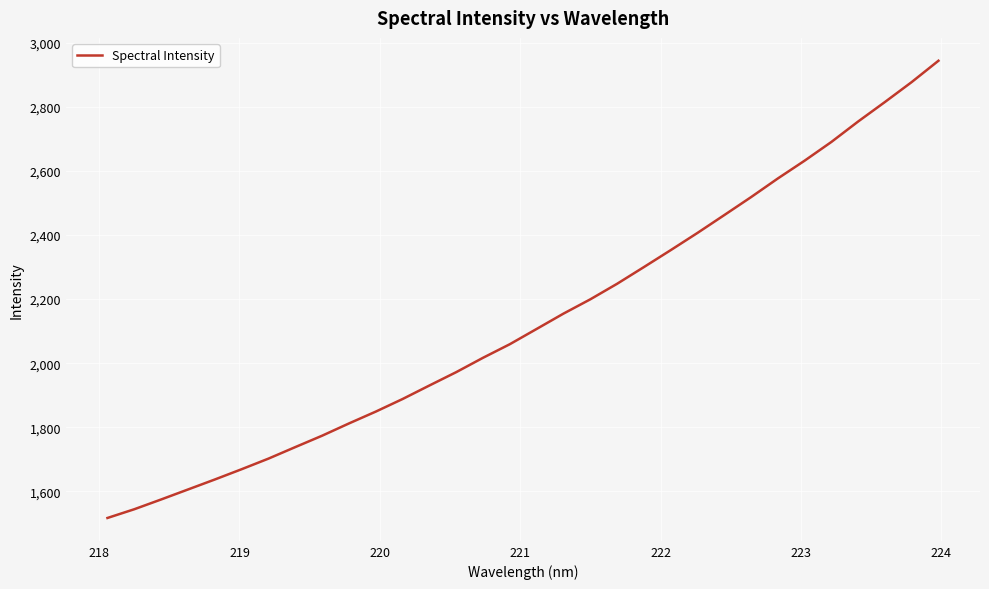

What is the difference between the maximum and minimum values?

1426.5